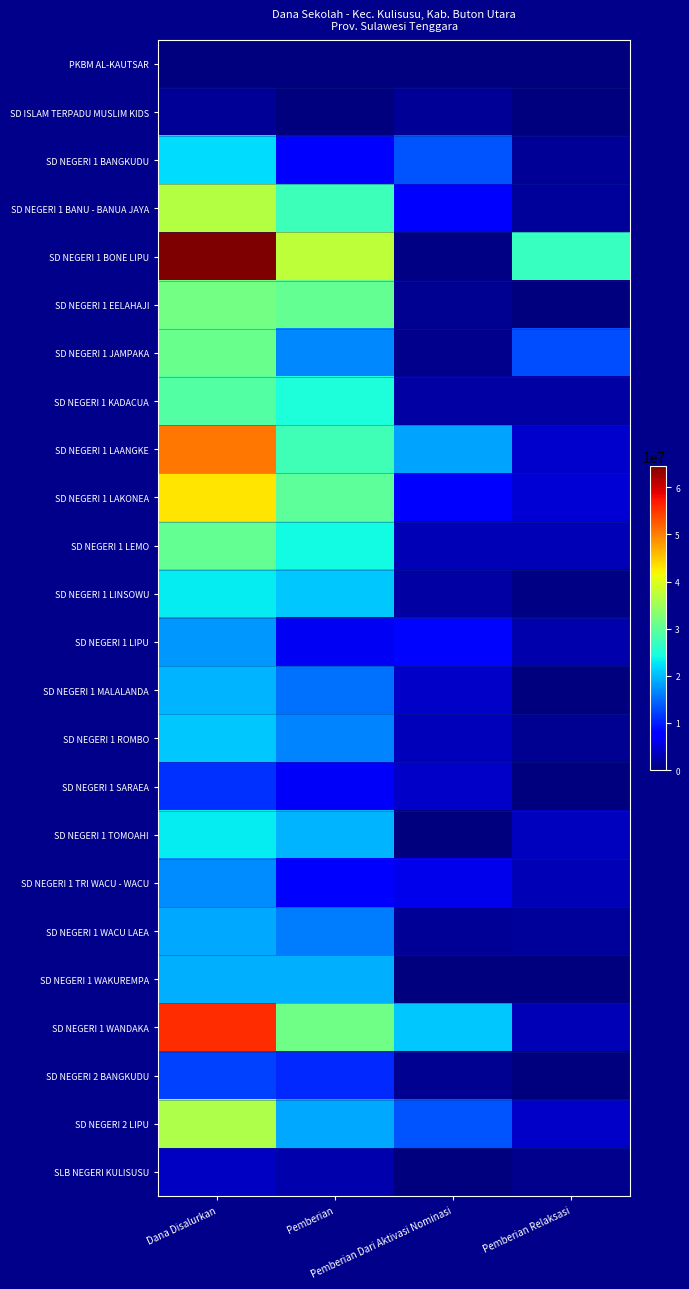

List the series in order of their peak value, lowest first.

PKBM AL-KAUTSAR, SD ISLAM TERPADU MUSLIM KIDS, SLB NEGERI KULISUSU, SD NEGERI 1 SARAEA, SD NEGERI 2 BANGKUDU, SD NEGERI 1 TRI WACU - WACU, SD NEGERI 1 LIPU, SD NEGERI 1 WACU LAEA, SD NEGERI 1 WAKUREMPA, SD NEGERI 1 MALALANDA, SD NEGERI 1 ROMBO, SD NEGERI 1 BANGKUDU, SD NEGERI 1 LINSOWU, SD NEGERI 1 TOMOAHI, SD NEGERI 1 KADACUA, SD NEGERI 1 LEMO, SD NEGERI 1 JAMPAKA, SD NEGERI 1 EELAHAJI, SD NEGERI 2 LIPU, SD NEGERI 1 BANU - BANUA JAYA, SD NEGERI 1 LAKONEA, SD NEGERI 1 LAANGKE, SD NEGERI 1 WANDAKA, SD NEGERI 1 BONE LIPU